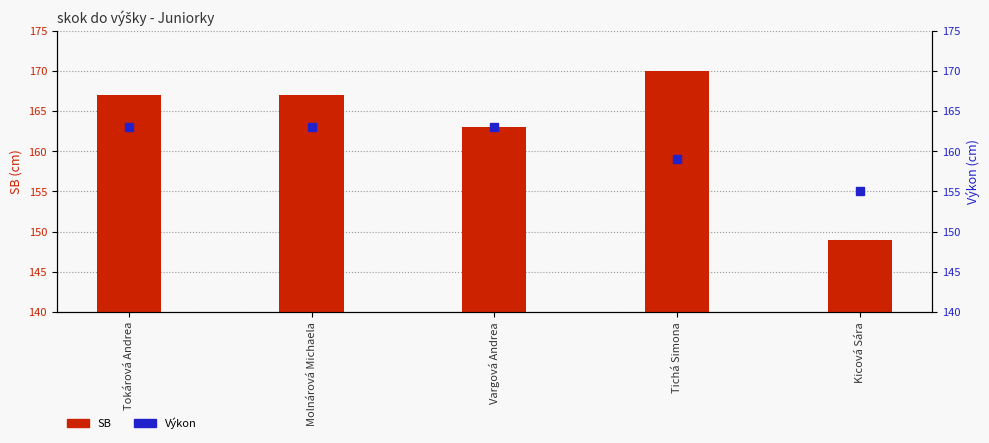

Between Vargová Andrea and Tokárová Andrea, which is larger?

Tokárová Andrea